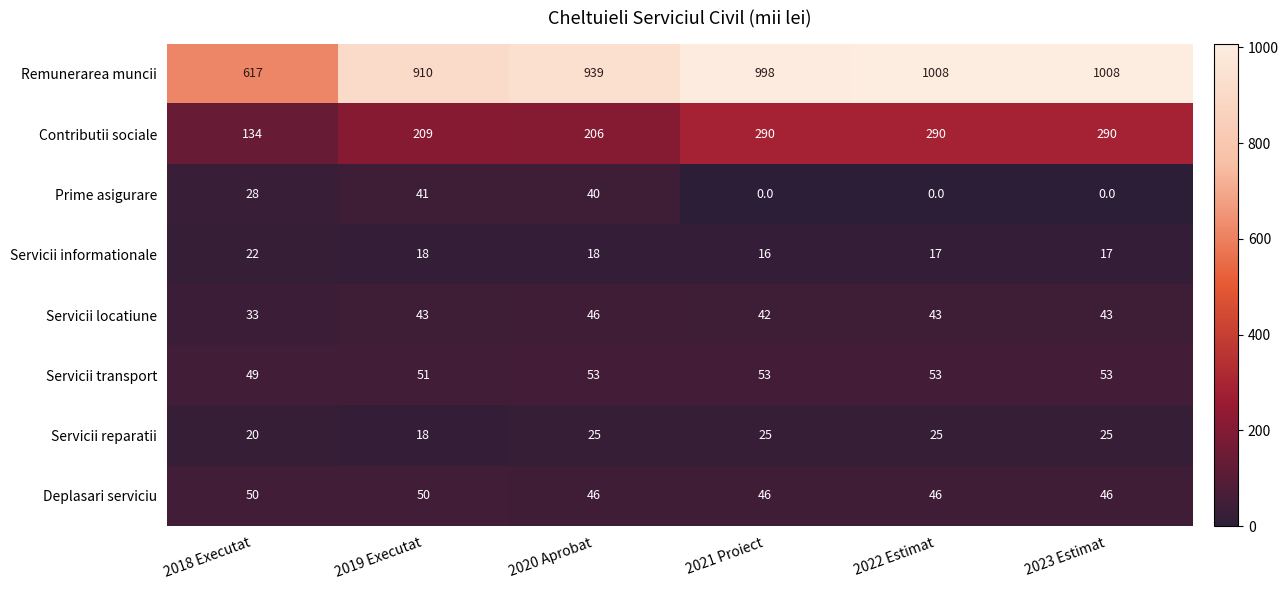

Read the Remunerarea muncii value at 2020 Aprobat.

939